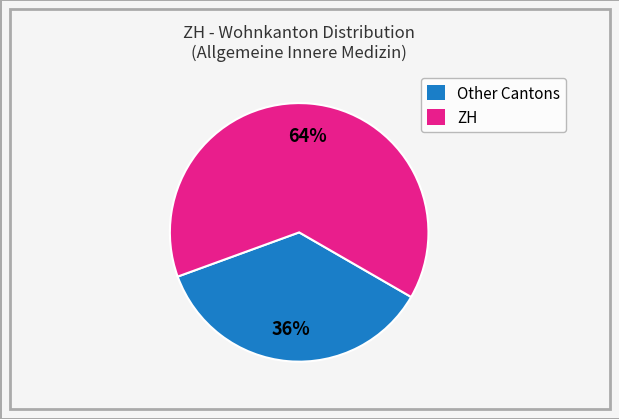

True or false: ZH accounts for 64% of the total.

True